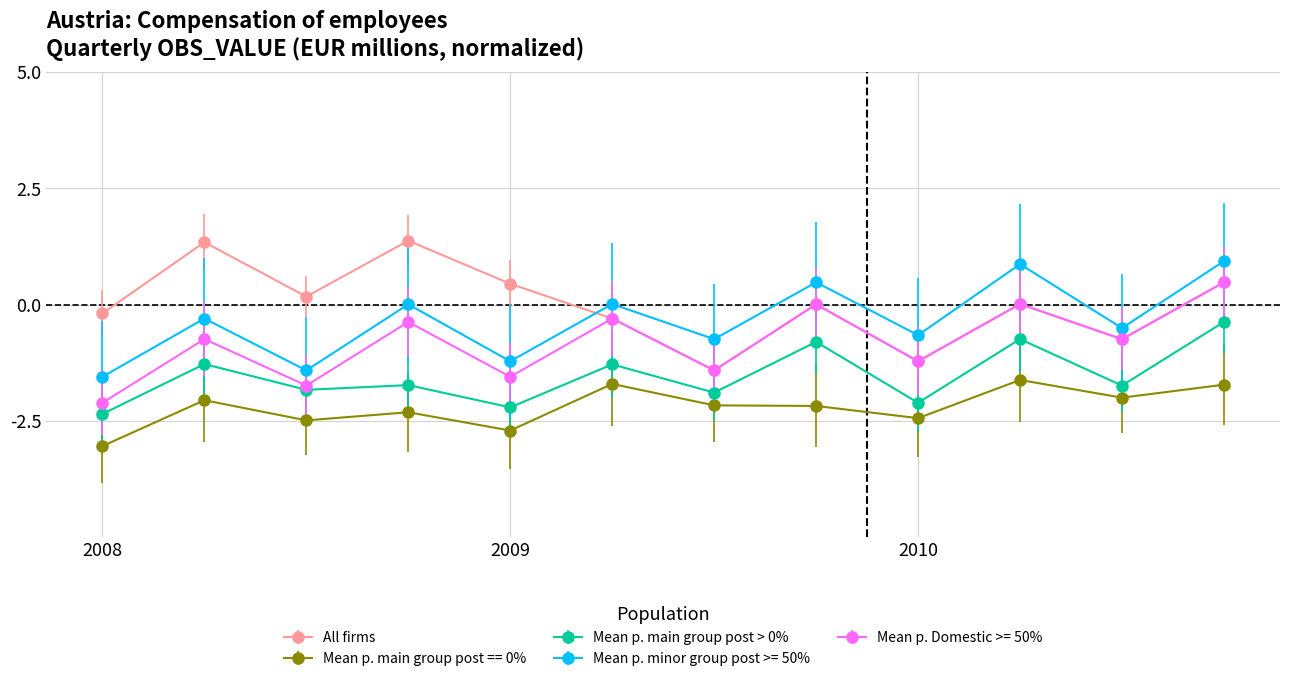

True or false: Mean p. main group post == 0% has more than 2 interior local peaks.

True